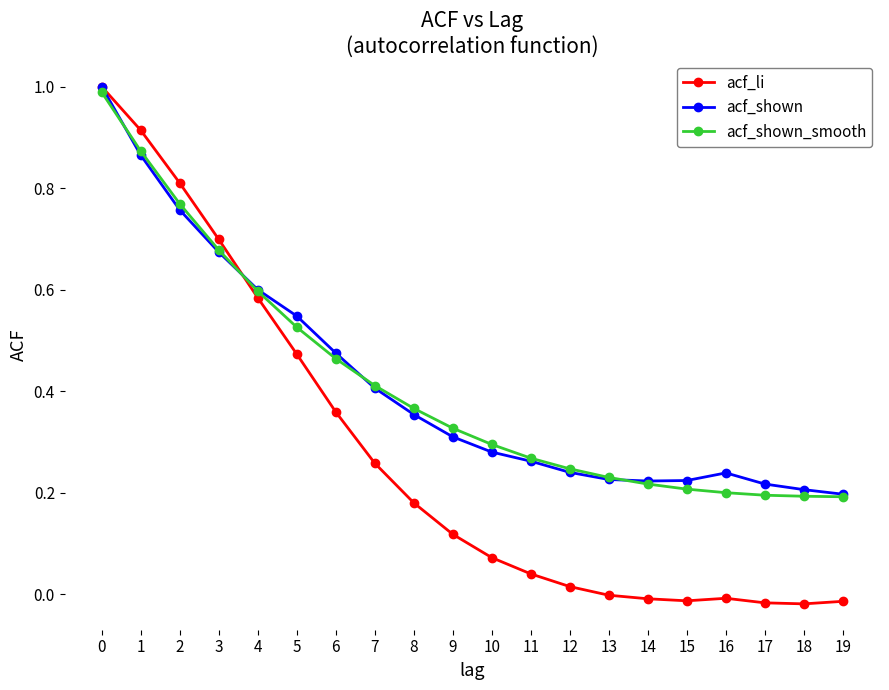

What is the difference between the maximum and minimum values in the acf_li series?

1.0